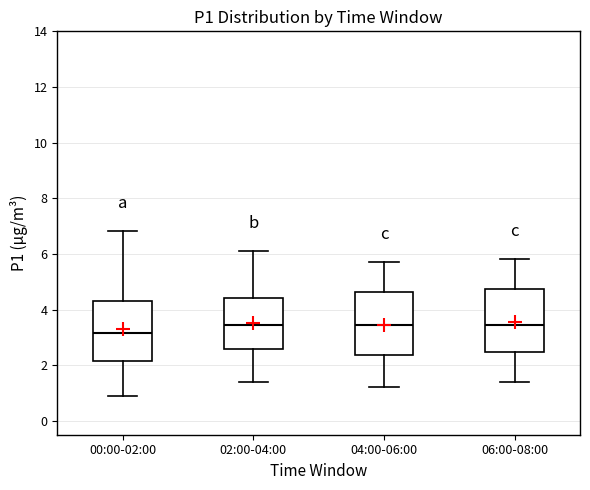

Reading left to right, transcribe this box plot: for each box, give where its median line is, the range the box spans, and where its two whiskers end, as read against the y-axis. The values are not printed on the chart, so give them approximately, as read against the axis.

00:00-02:00: median 3.2, box 2.2 to 4.4, whiskers 0.8 to 6.8
02:00-04:00: median 3.4, box 2.6 to 4.4, whiskers 1.4 to 6.2
04:00-06:00: median 3.4, box 2.4 to 4.6, whiskers 1.2 to 5.8
06:00-08:00: median 3.4, box 2.4 to 4.8, whiskers 1.4 to 5.8